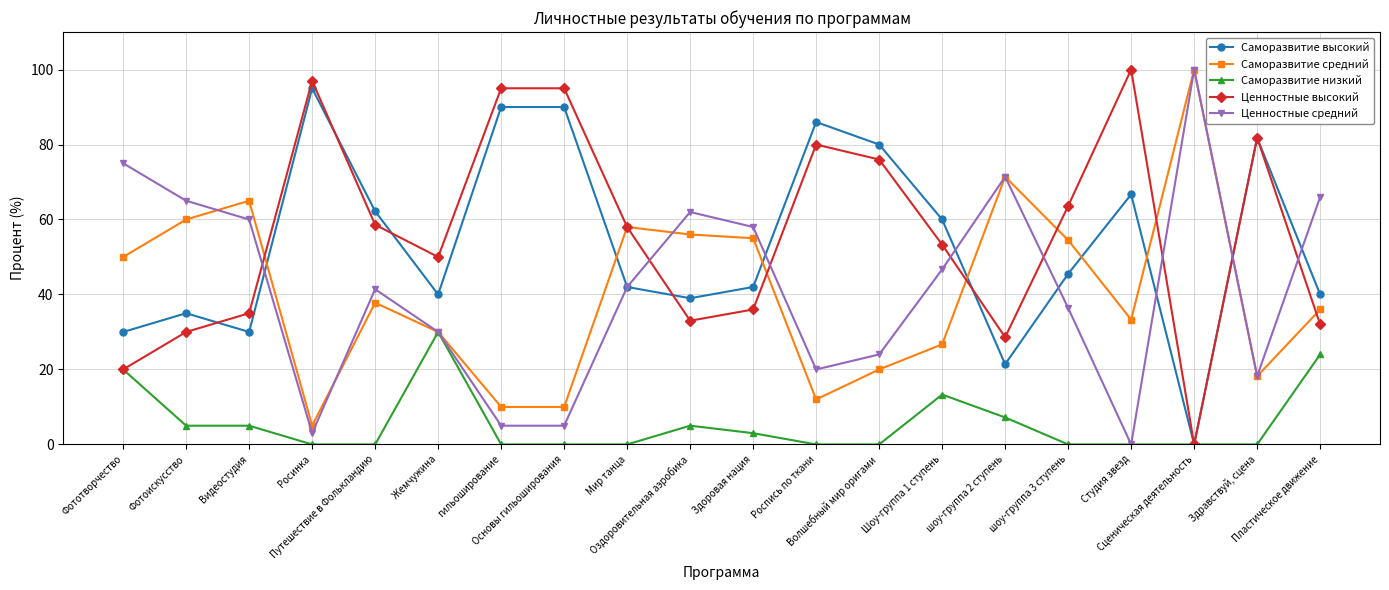

What position from the left is Студия звезд?

17